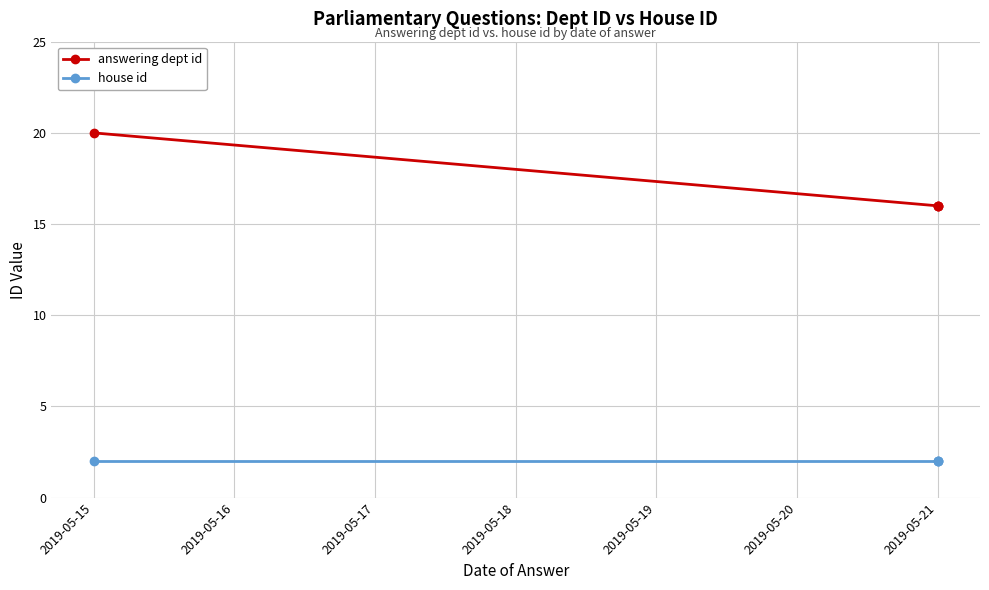

What is the total value across all series at 2019-05-21?

18